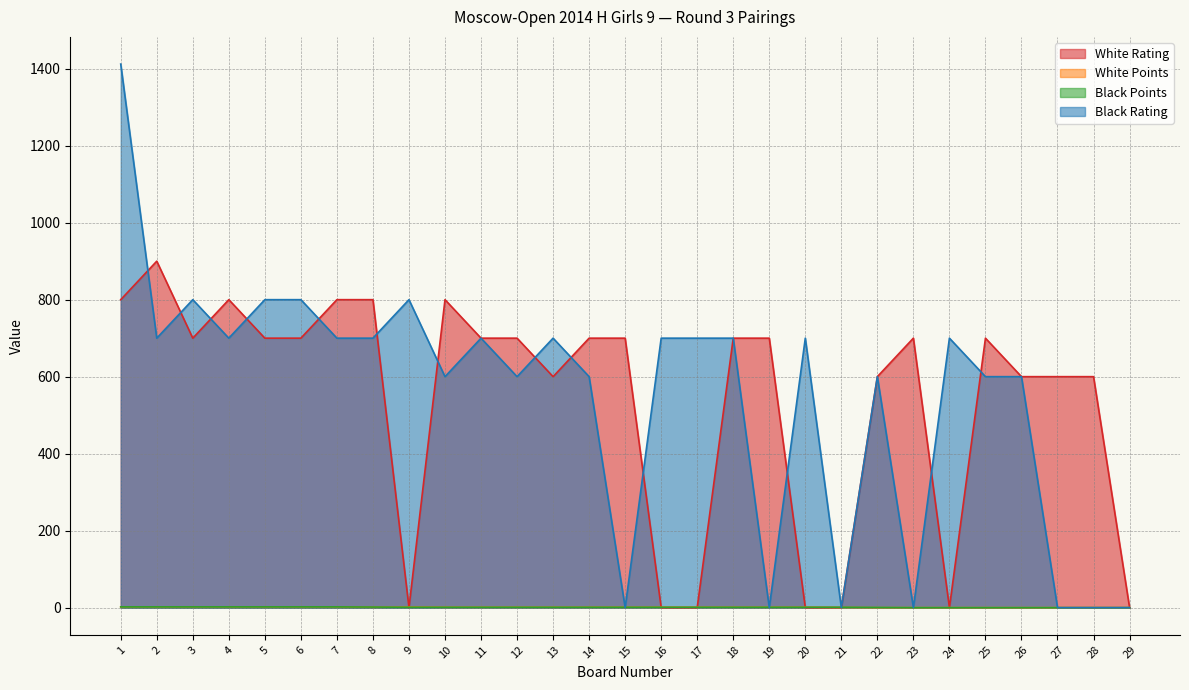

How many times do Black Rating and Black Points cross each other?

6